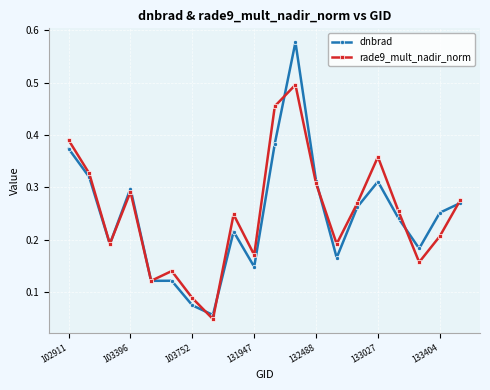

Is this an area chart (filled region under the line)?

No